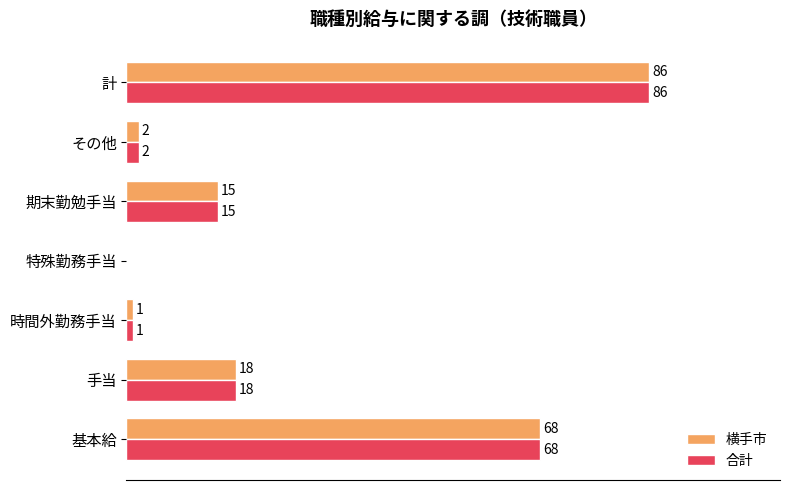

At which category is the sum across all series the highest?

計